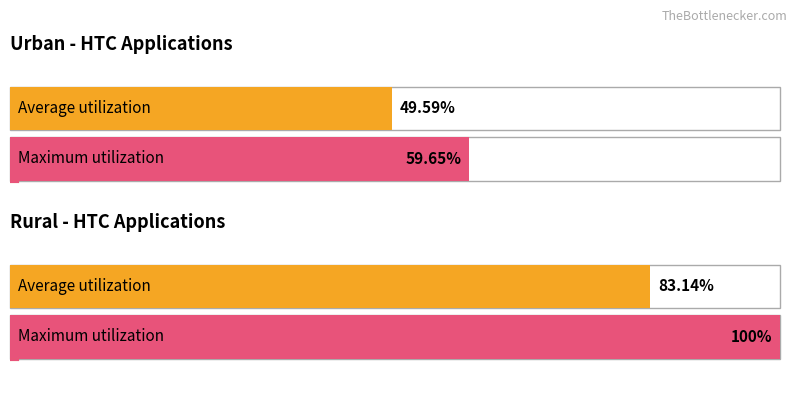

What is the value of the Maximum utilization point at the 2nd from the left?

100.0